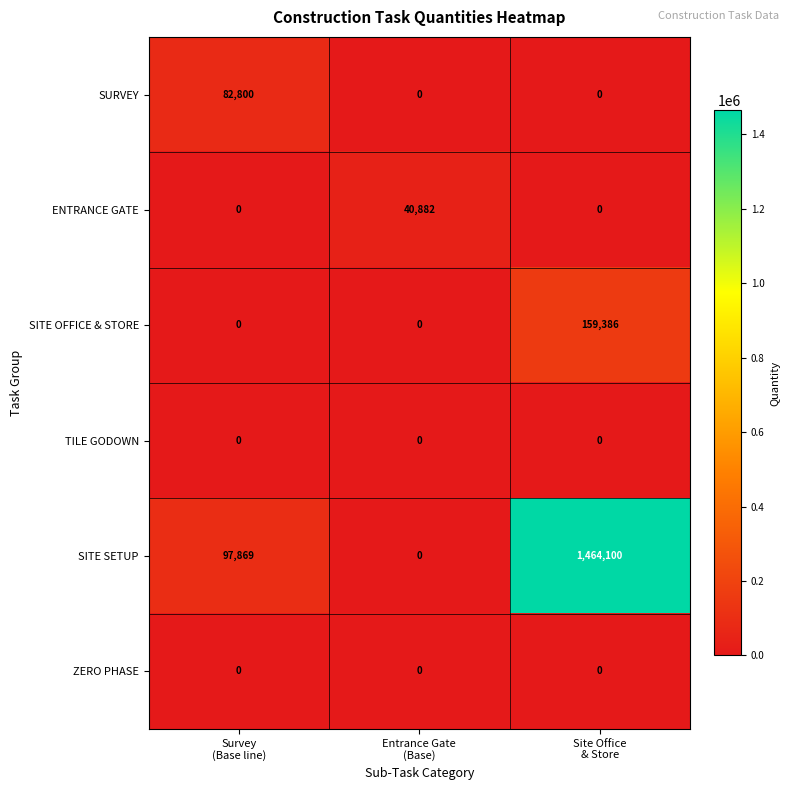

What is the difference between the highest and lowest values at Entrance Gate
(Base)?

40882